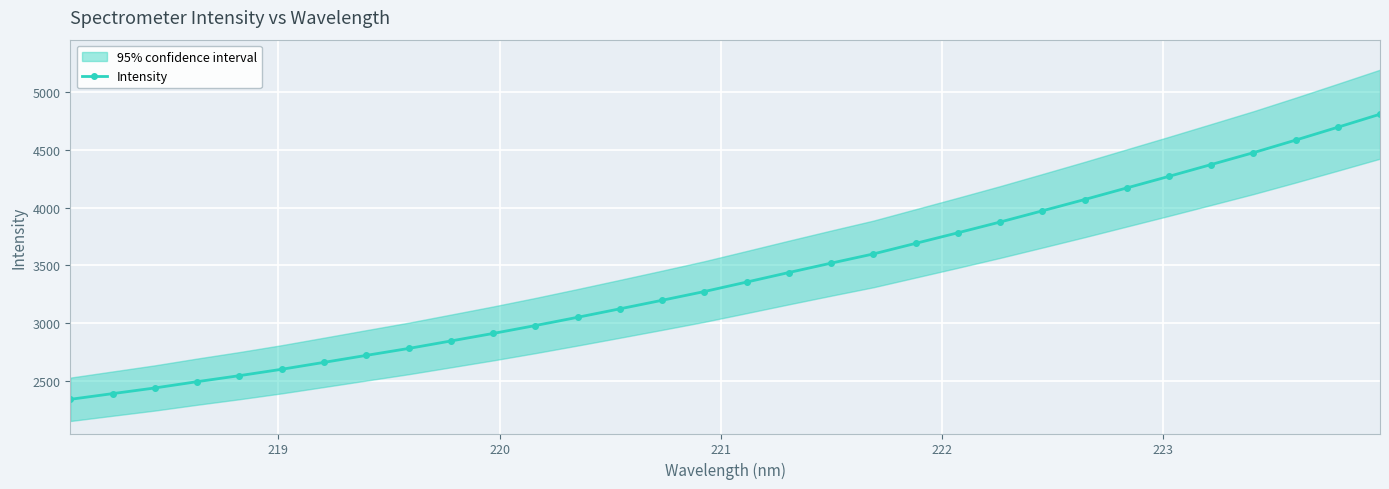

What is the minimum value for Intensity?

2343.6